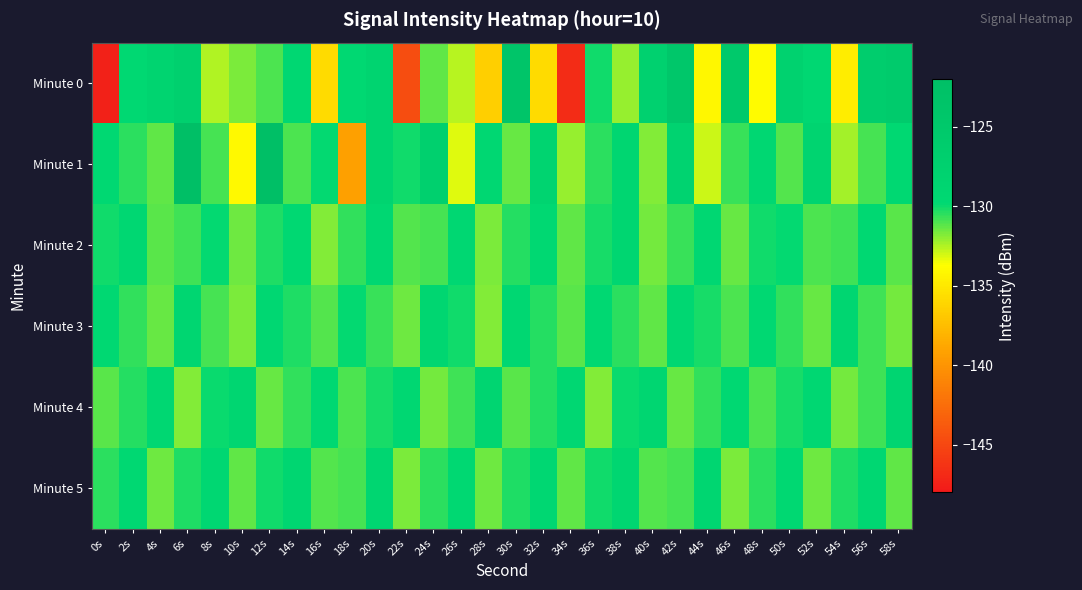

Which series changed the most between 22s and 36s?

Minute 0